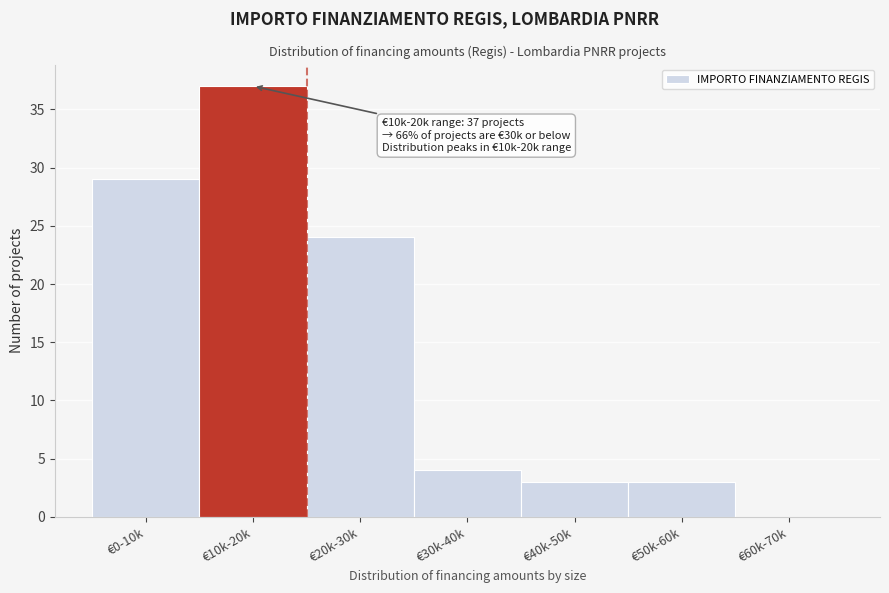

Reading right to left, what are all the values shown in this chart?

€60k-70k=0	€50k-60k=3	€40k-50k=3	€30k-40k=4	€20k-30k=24	€10k-20k=37	€0-10k=29